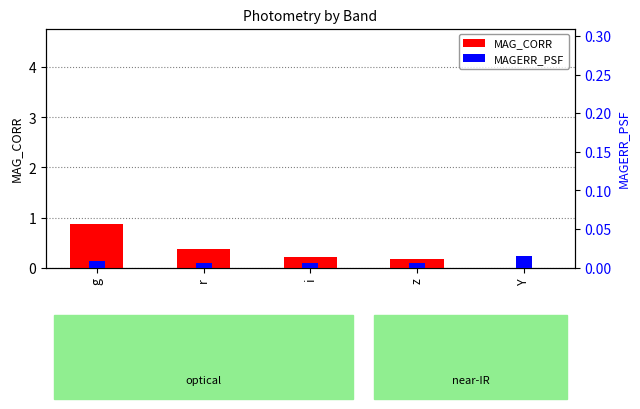

Is the value of MAG_CORR at i greater than the value of MAGERR_PSF at Y?

Yes